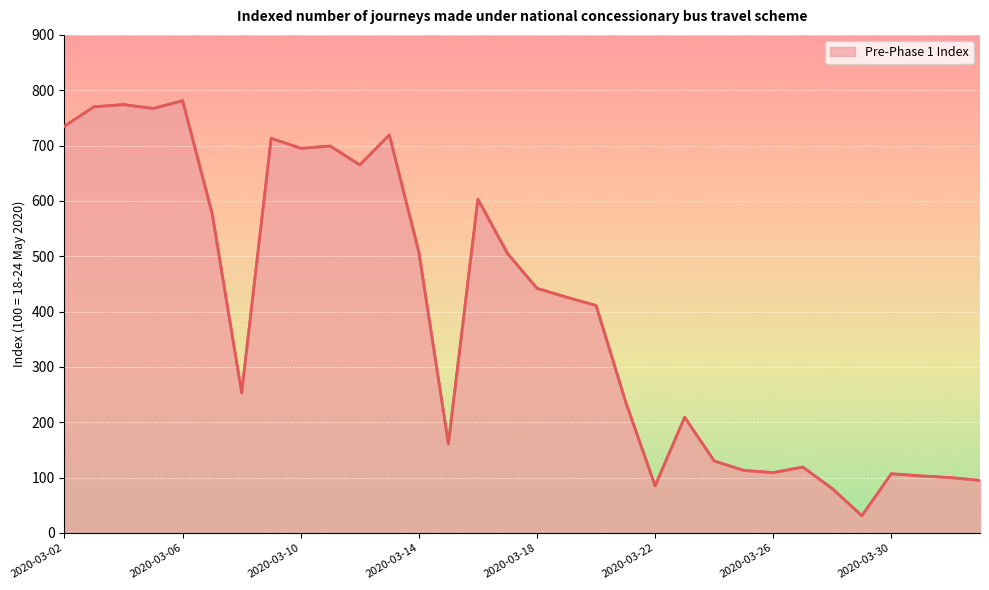

The value at 27 is 31. True or false?

True